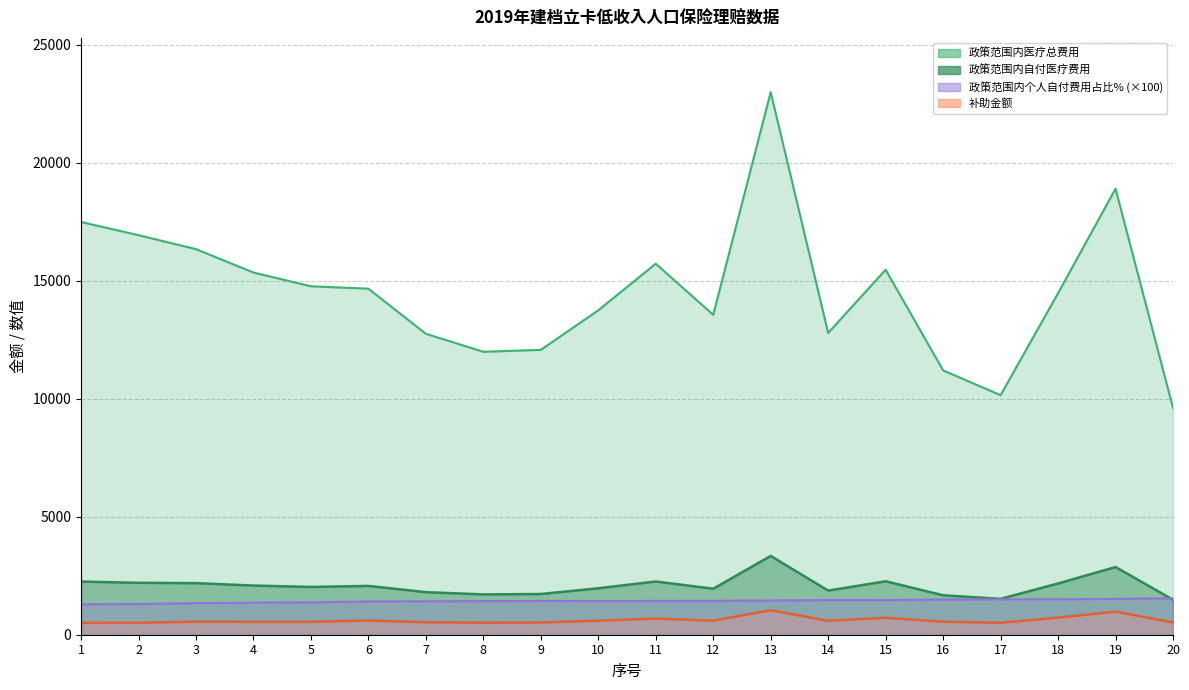

Which series has the largest total across all categories?

政策范围内医疗总费用